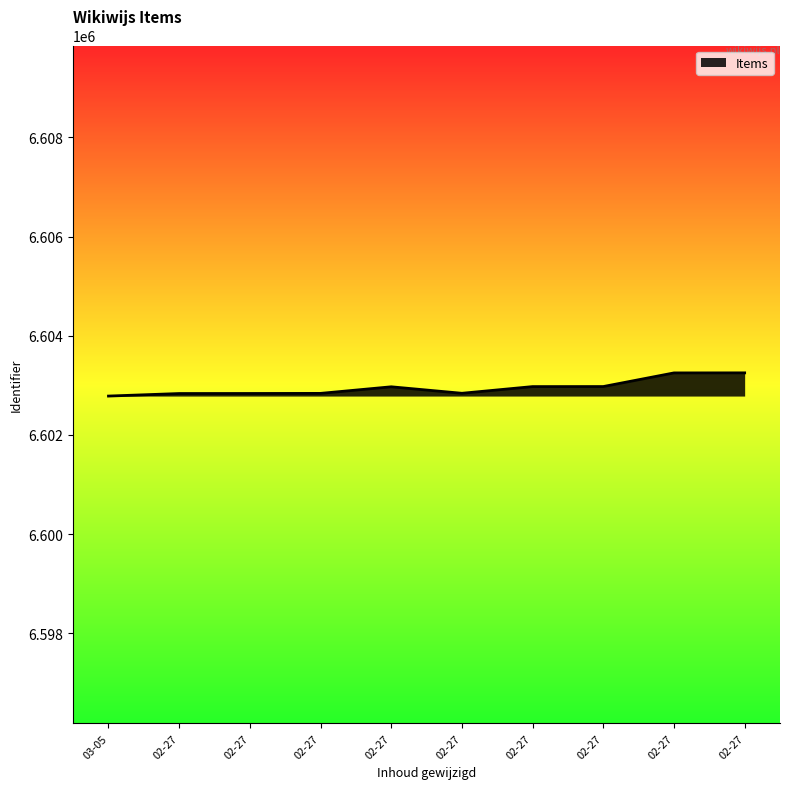

True or false: the data has more than 0 interior local peaks.

True